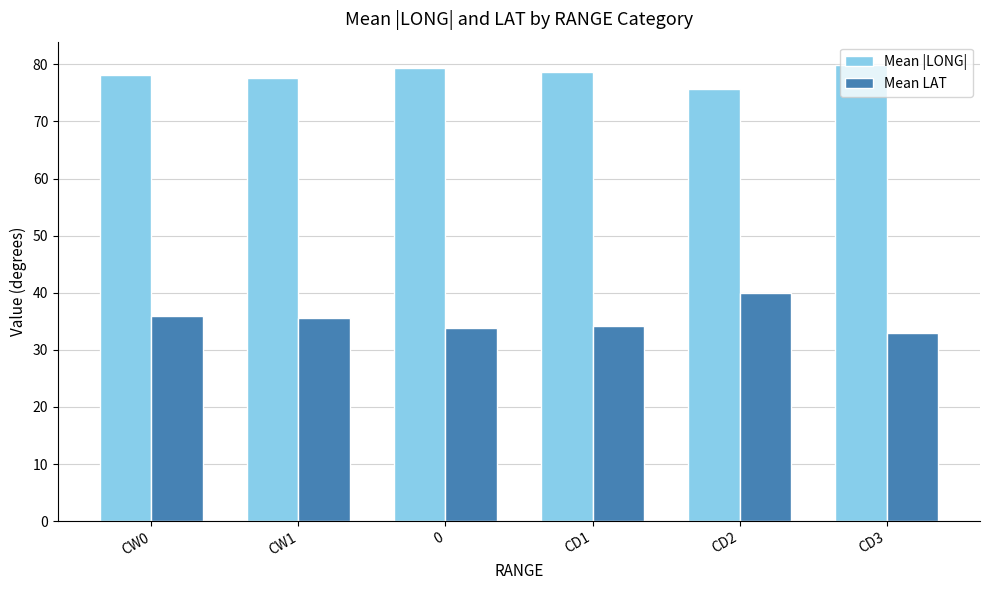

What is the difference between the maximum and minimum values in the Mean |LONG| series?

4.3